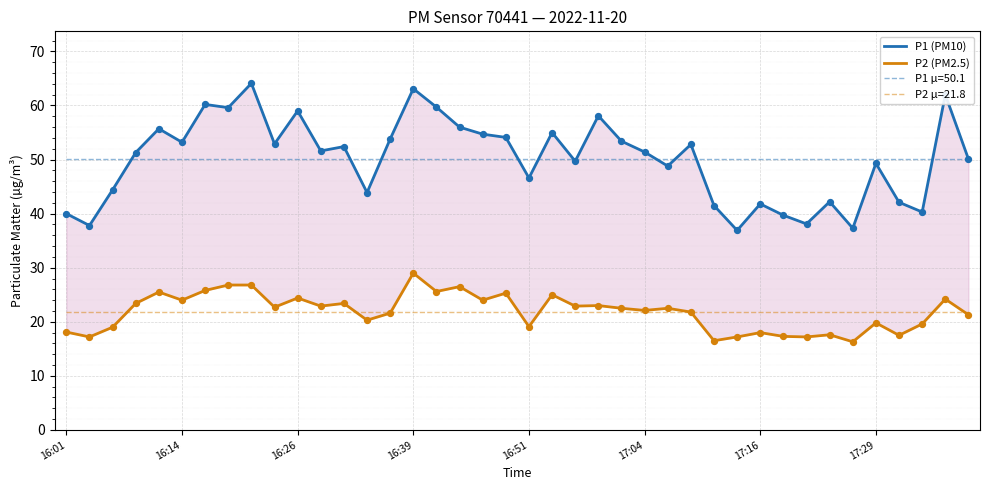

Which series has the largest Y range (max minus min)?

P1 (PM10)